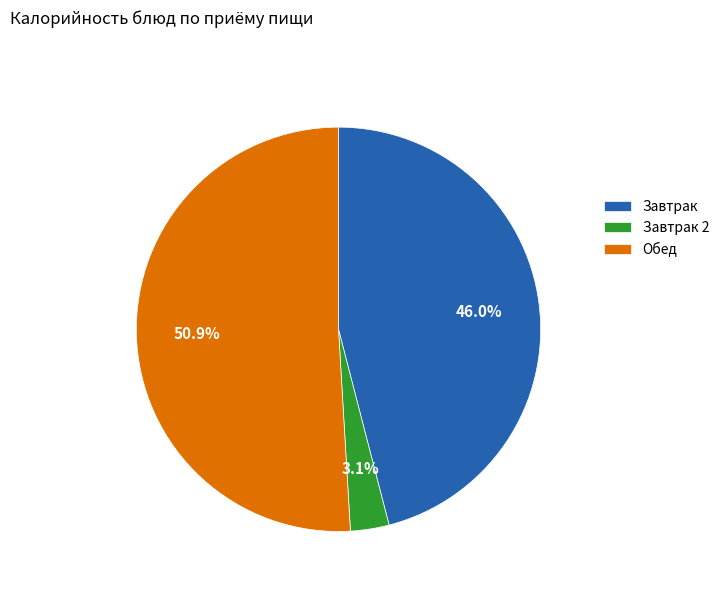

What is the majority slice?

Обед